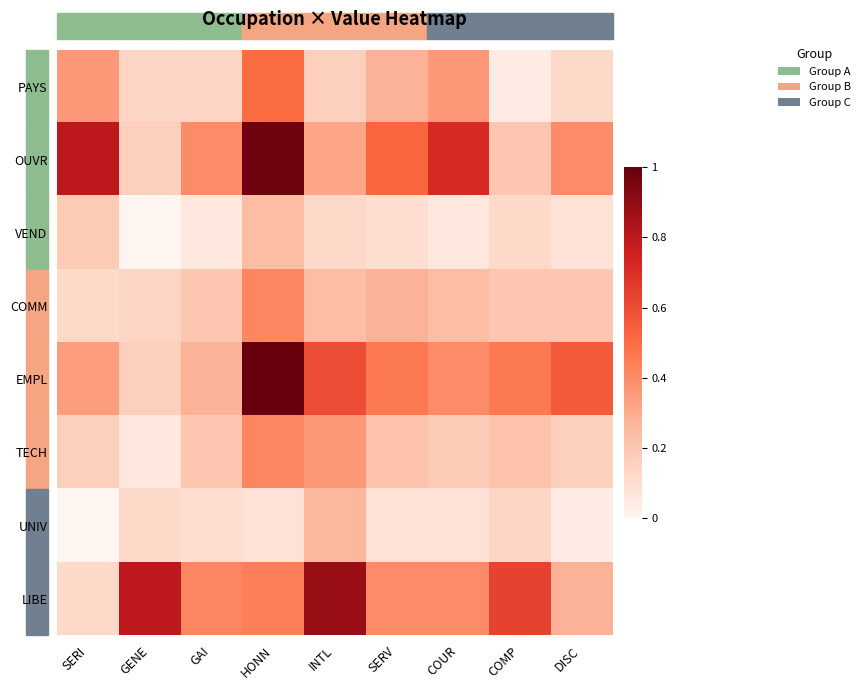

Between HONN and SERV, which is larger?

HONN